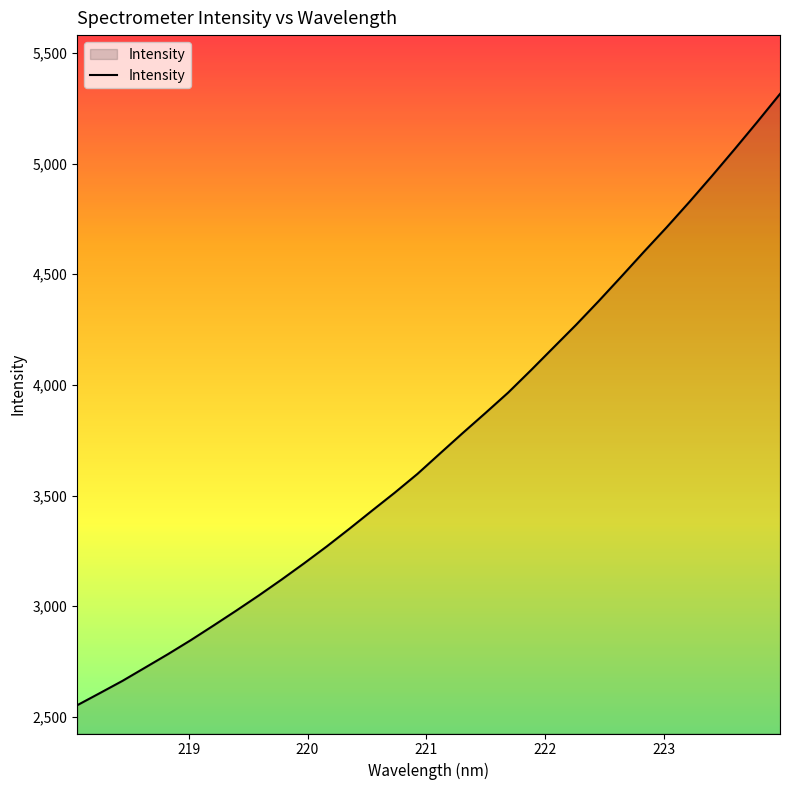

What is the maximum value shown in the chart?

5314.8